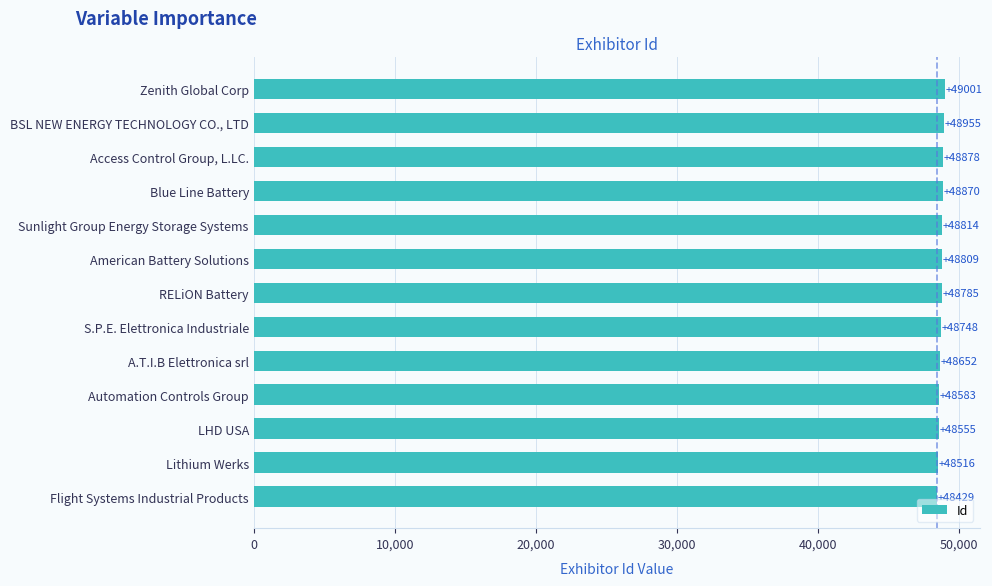

Rank the categories by value from lowest to highest.

Flight Systems Industrial Products, Lithium Werks, LHD USA, Automation Controls Group, A.T.I.B Elettronica srl, S.P.E. Elettronica Industriale, RELiON Battery, American Battery Solutions, Sunlight Group Energy Storage Systems, Blue Line Battery, Access Control Group, L.LC., BSL NEW ENERGY TECHNOLOGY CO., LTD, Zenith Global Corp